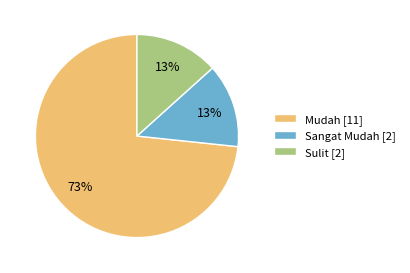

What percentage is the Sulit slice, to the nearest percent?

13%